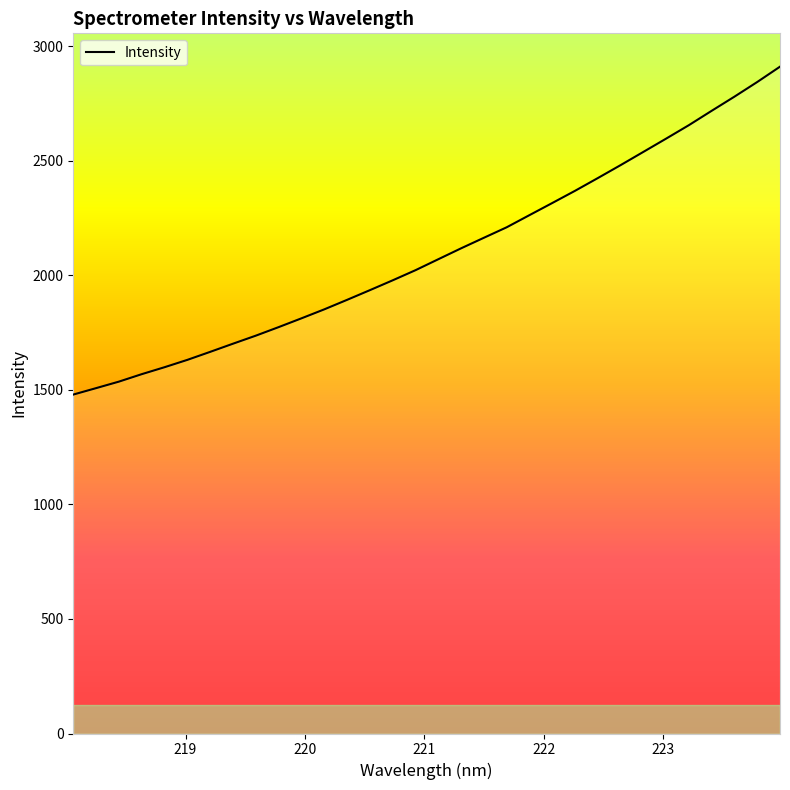

What is the difference between the maximum and minimum values?

1431.4